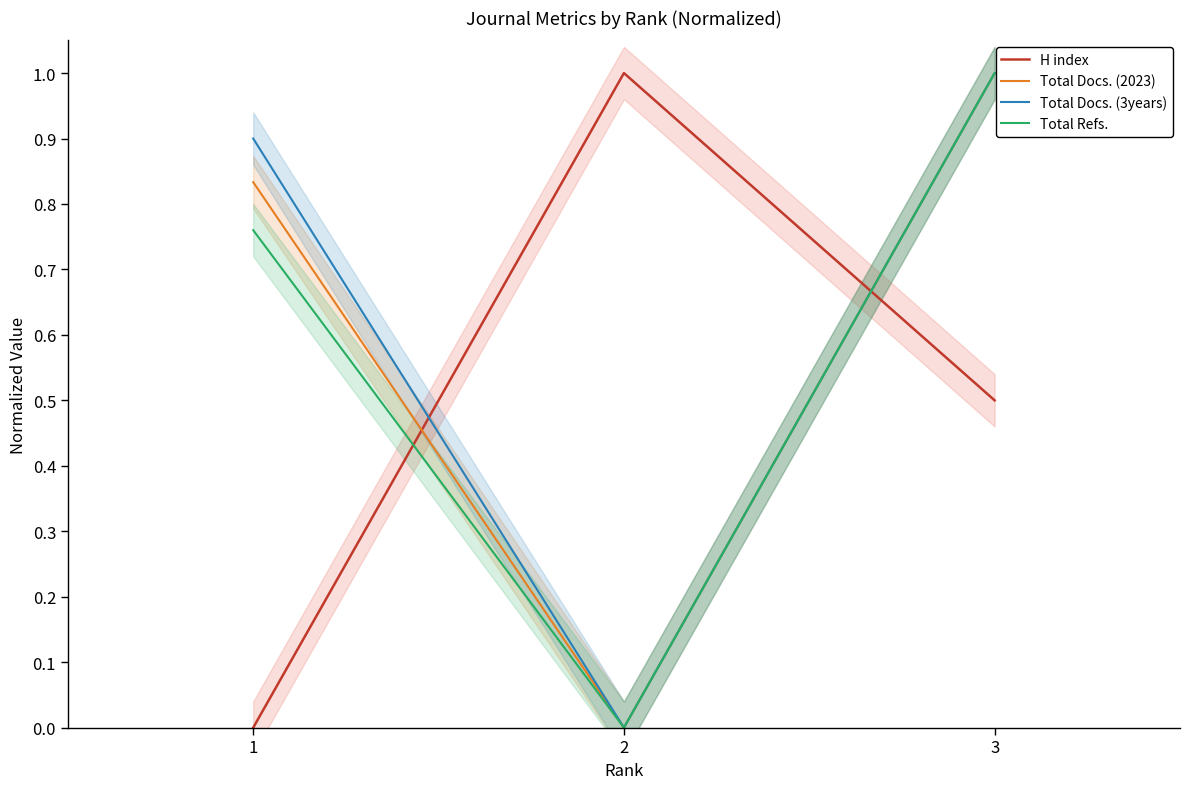

At 2, list the series in order from largest to smallest.

H index, Total Docs. (2023), Total Docs. (3years), Total Refs.